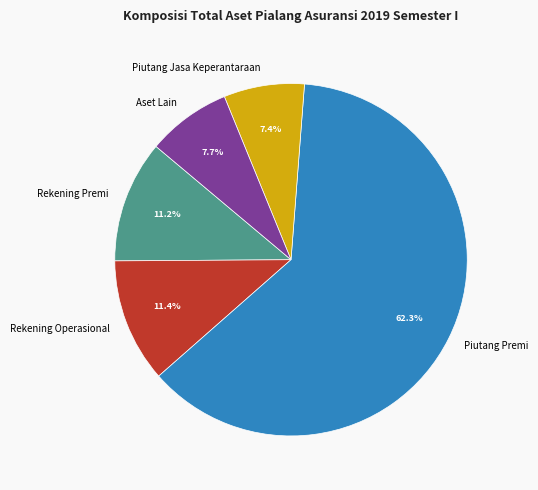

To the nearest percent, what portion does Rekening Premi represent?

11%